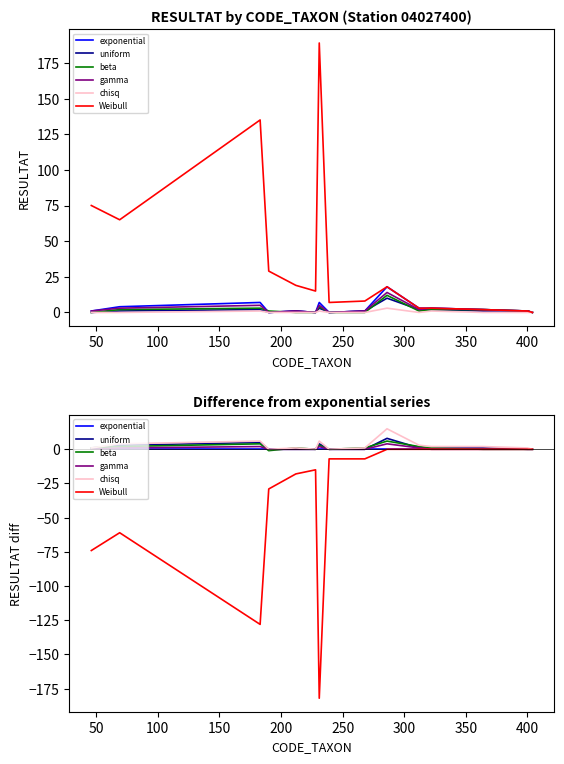

Reading left to right, transcribe all the data shown in this chart.

exponential: 0	0	0	0	0	0	0	0	0	0	0	0	0	0	0
uniform: 1	3	5	0	0	0	4	0	0	8	1	1	1	0	0
beta: 1	2	4	-1	1	0	3	0	1	6	2	1	0	0	0
gamma: 0	1	2	0	0	0	2	0	0	4	1	0	0	0	0
chisq: 1	4	6	0	1	0	6	0	1	15	3	2	2	1	0
Weibull: -74	-61	-128	-29	-18	-15	-182	-7	-7	0	0	0	0	0	0